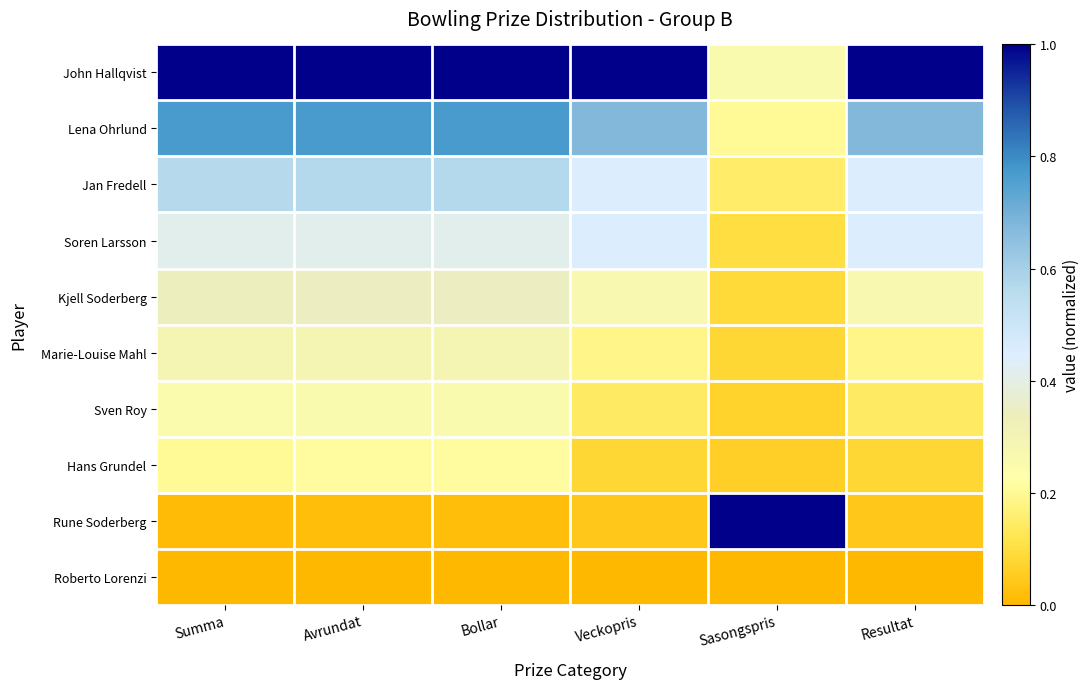

Which series has the largest total across all categories?

John Hallqvist